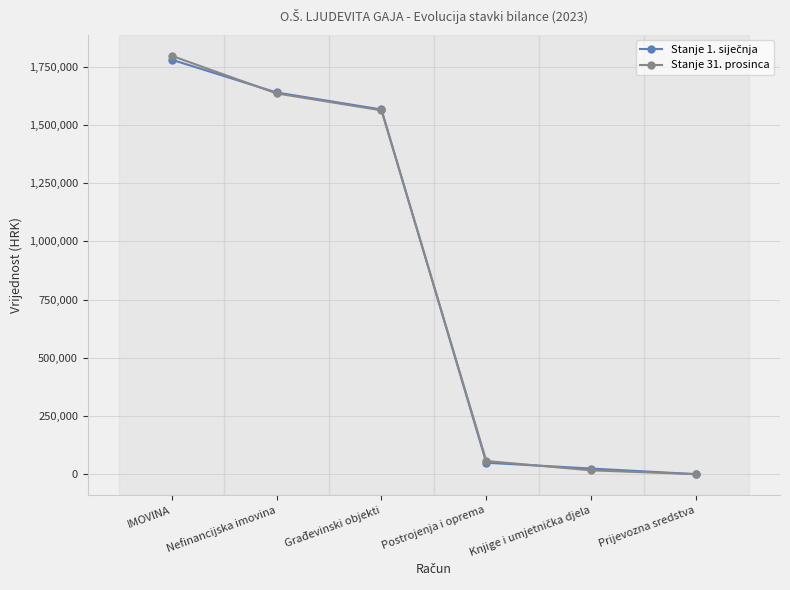

Is this an area chart (filled region under the line)?

No